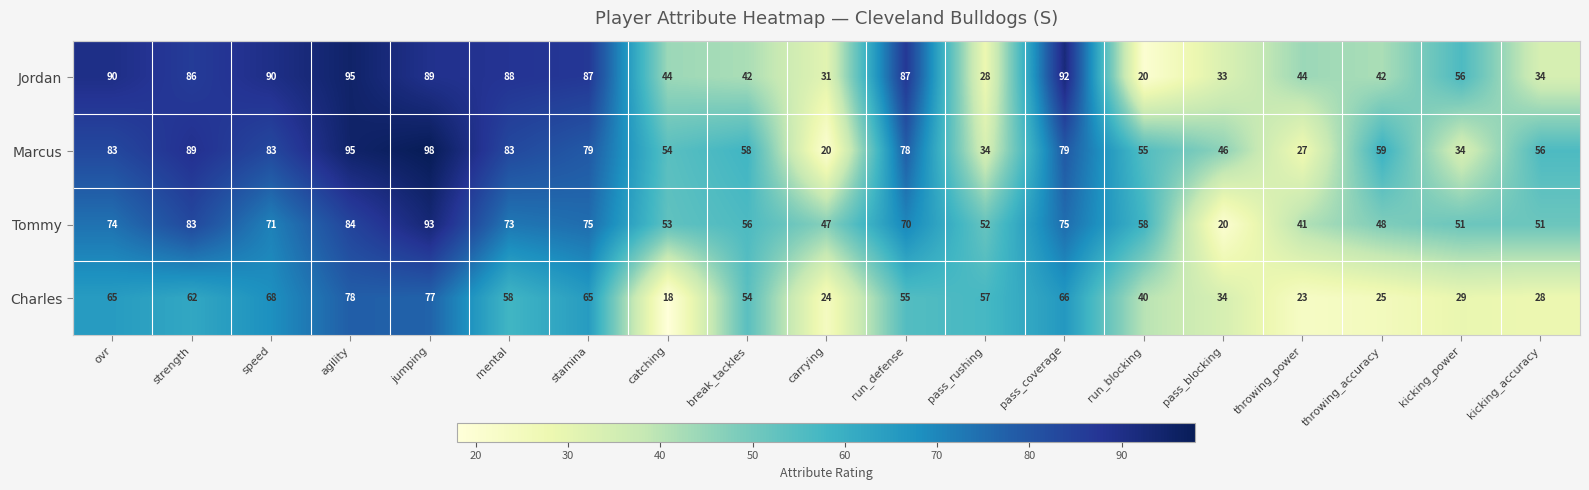

What is the total value across all series at stamina?

306